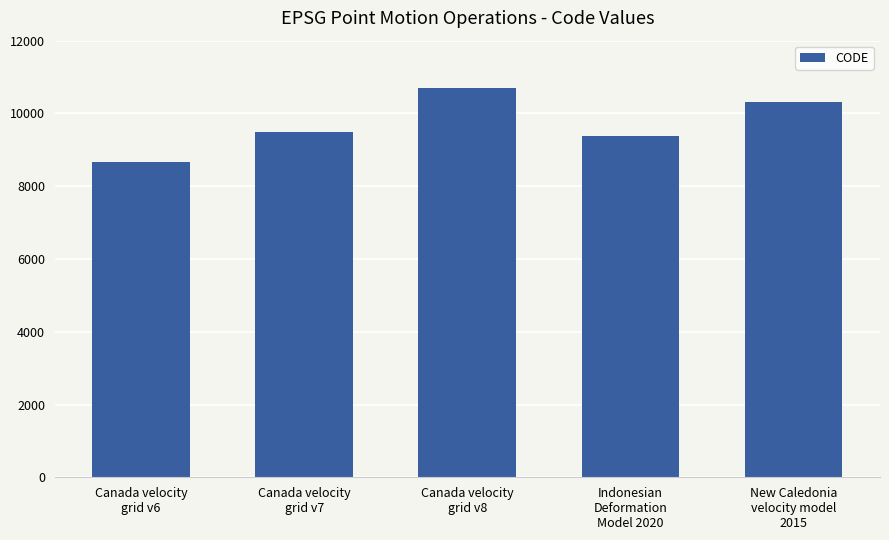

What position from the right is New Caledonia
velocity model
2015?

1